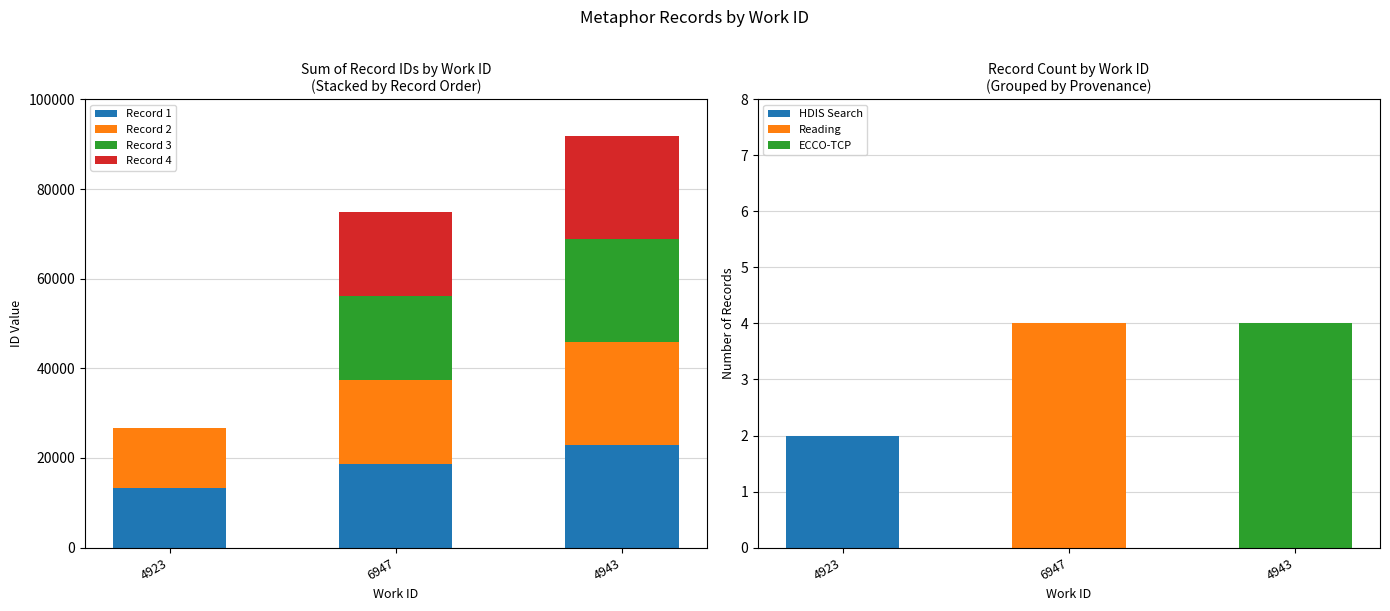

Which series has the widest spread of values?

Record 4